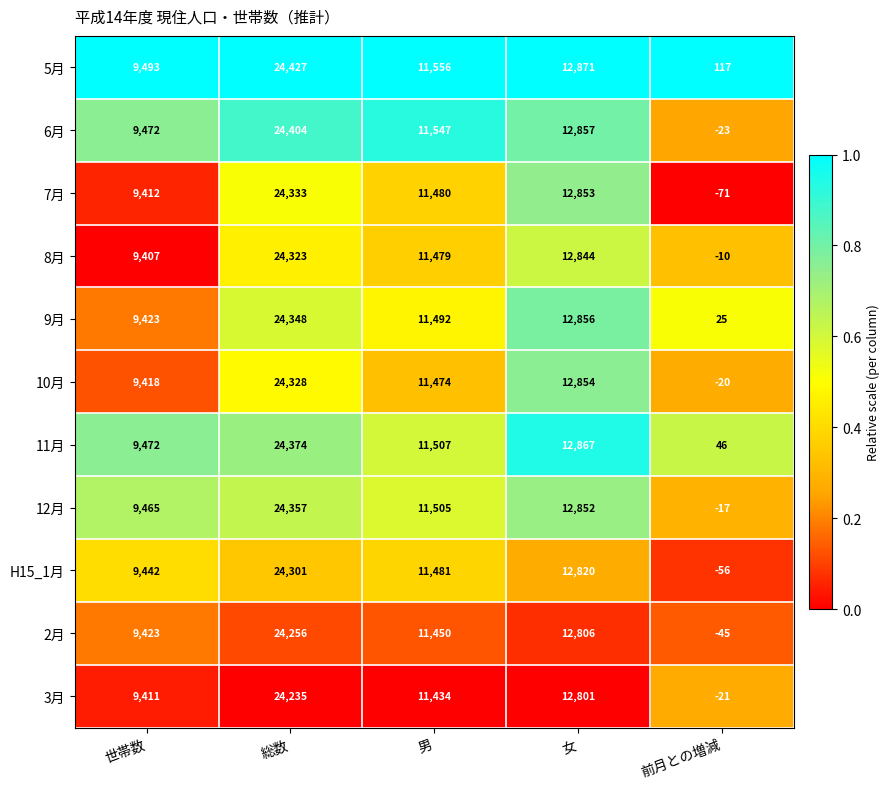

List the series in order of their peak value, lowest first.

3月, 2月, H15_1月, 8月, 10月, 7月, 9月, 12月, 11月, 6月, 5月